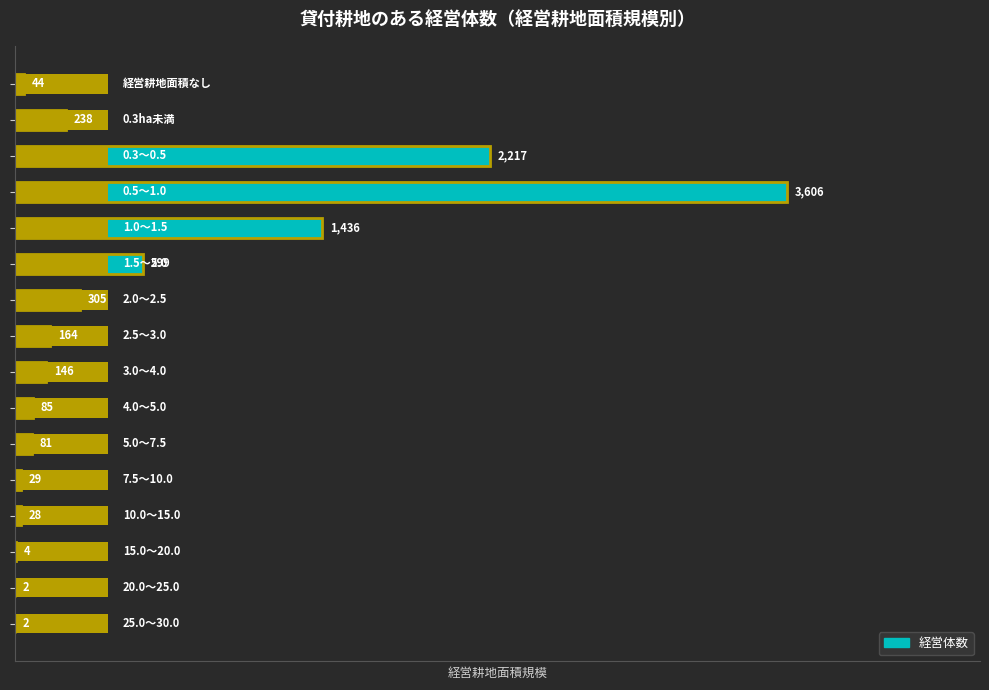

What is the value of the 13th bar from the left?

28